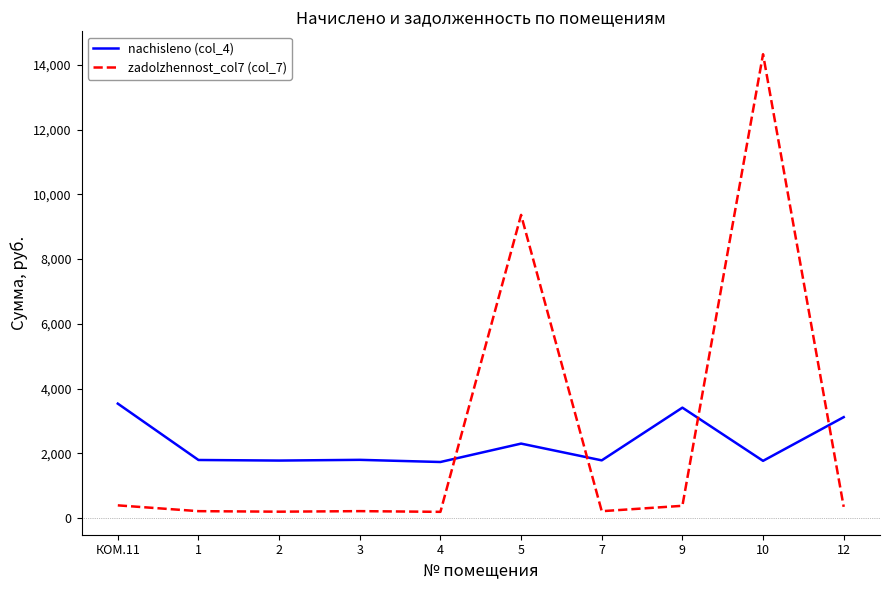

At which category is the sum across all series the highest?

10